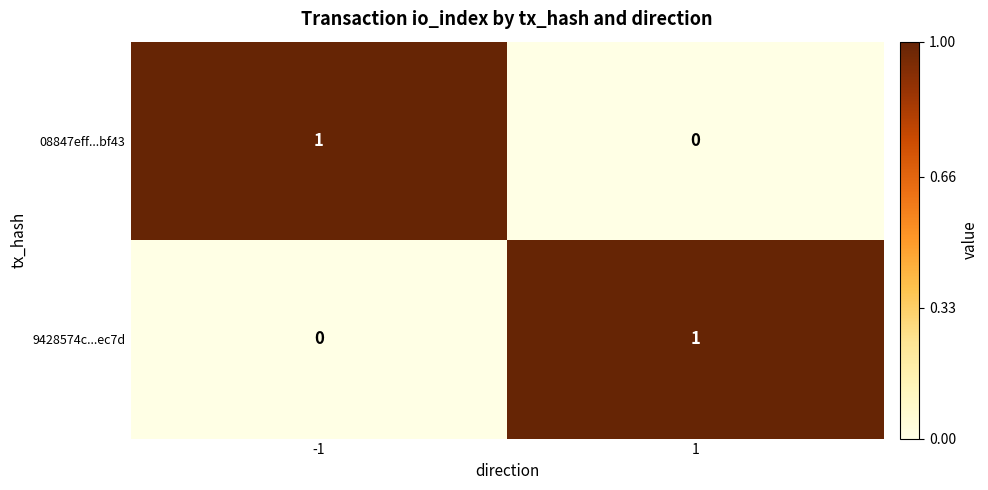

Is it true that 08847eff...bf43 equals 1 at -1?

True